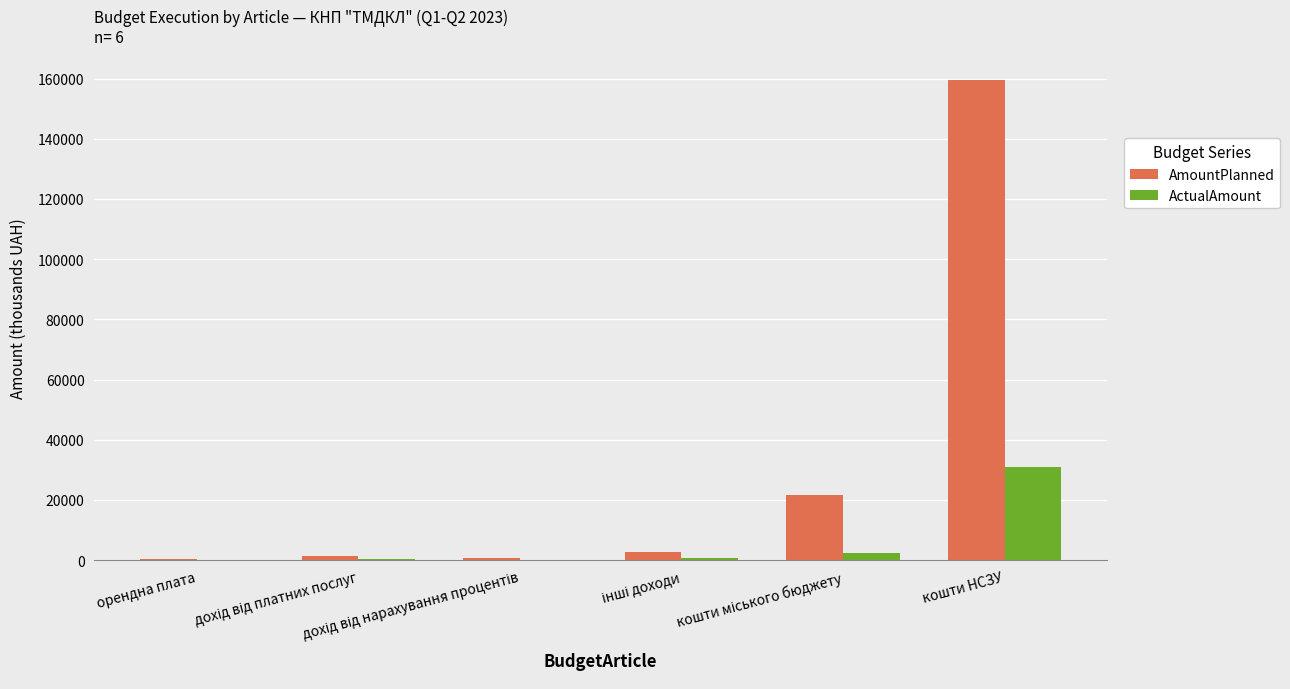

What is the highest value of the AmountPlanned series?

159600.0